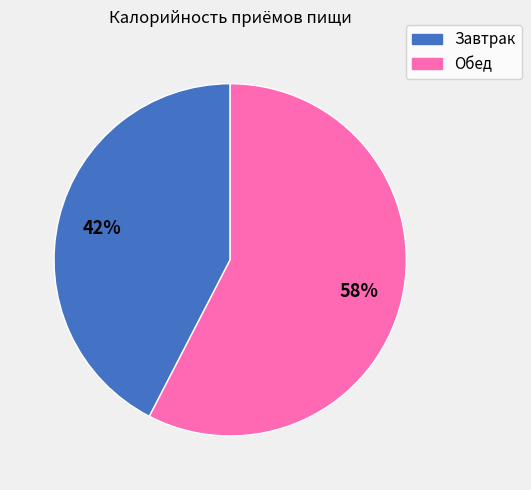

To the nearest percent, what is the combined percentage of Завтрак and Обед?

100%